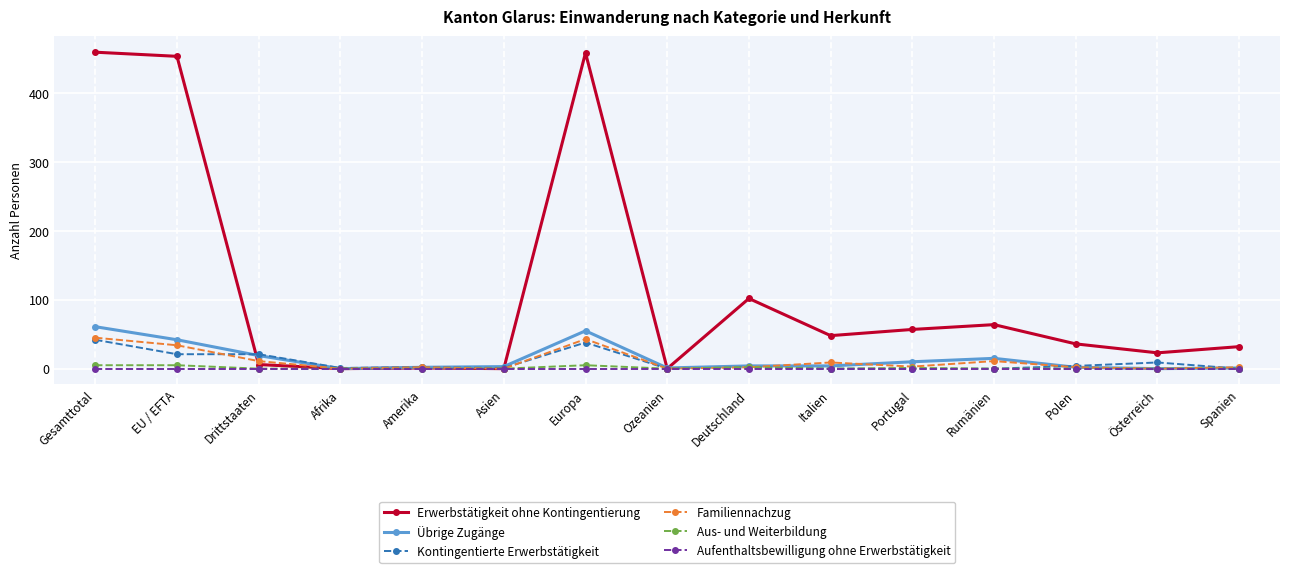

Count the number of data series in this chart.

6